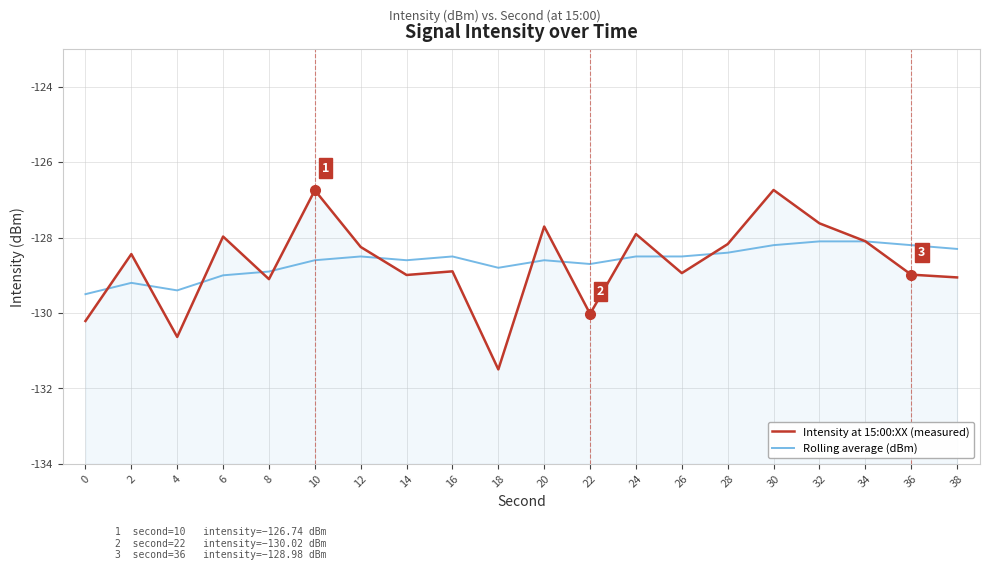

What is the highest value of the Intensity at 15:00:XX (measured) series?

-126.7